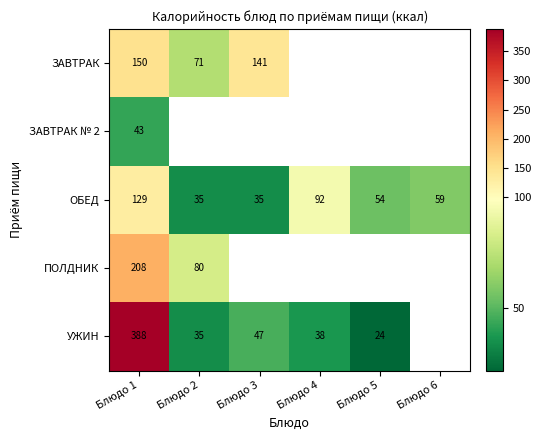

Is the value of ОБЕД at Блюдо 5 greater than the value of ЗАВТРАК at Блюдо 1?

No